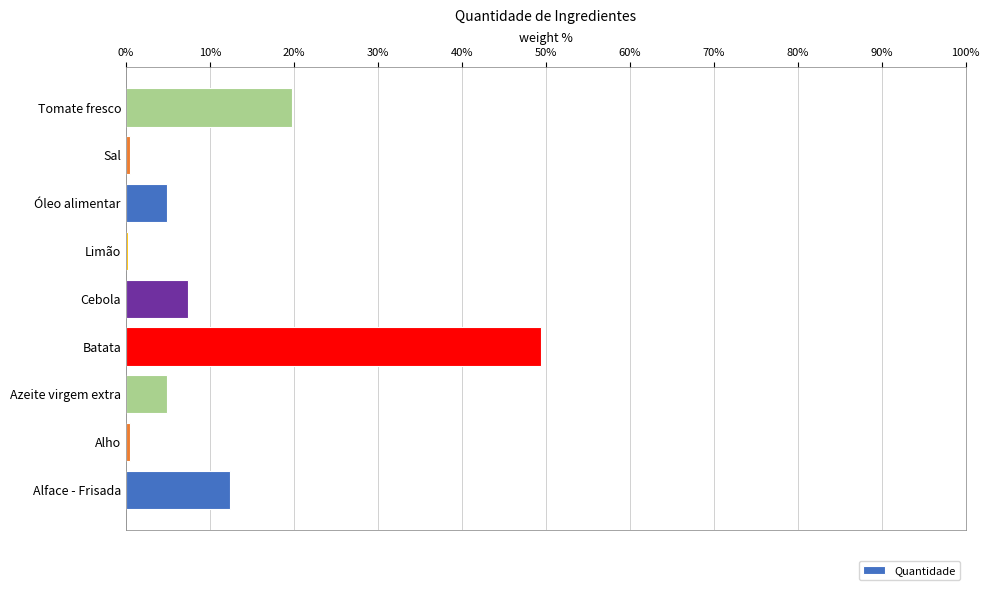

What is the average value?

11.1